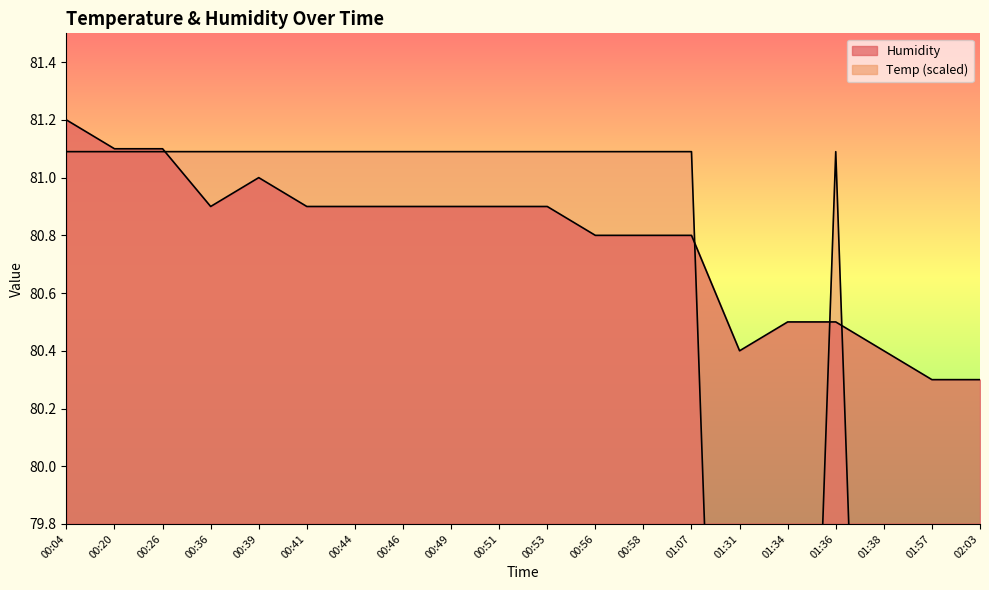

At which category does Humidity reach its first local valley?

00:36